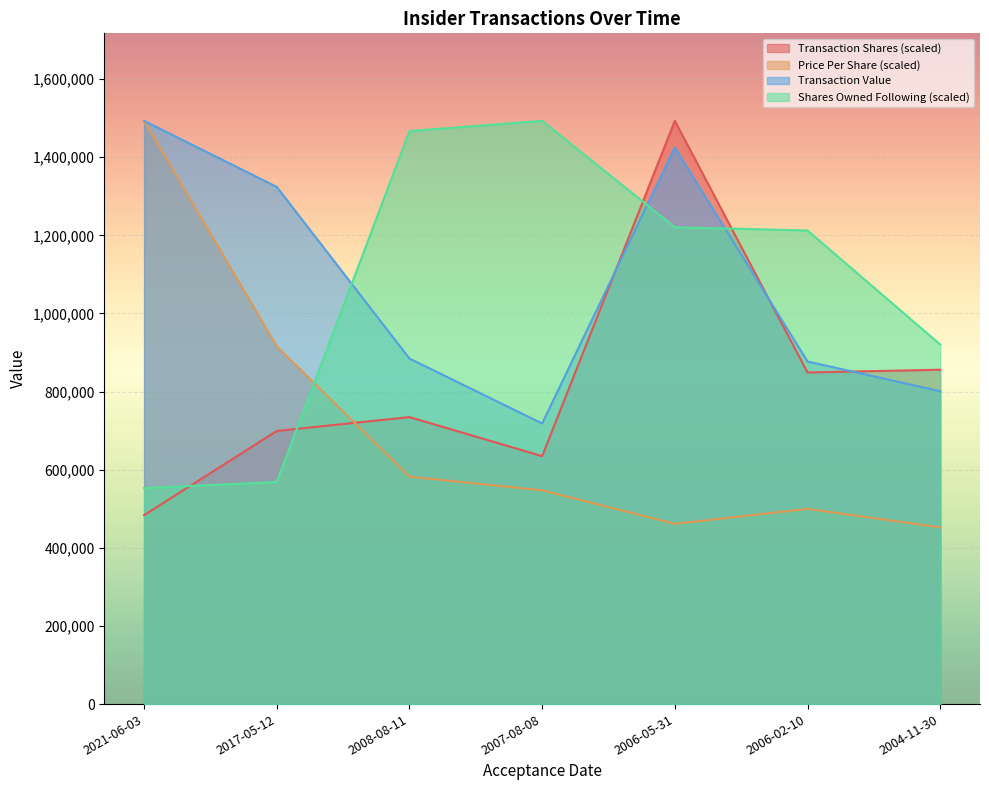

How many lines are shown in the chart?

4